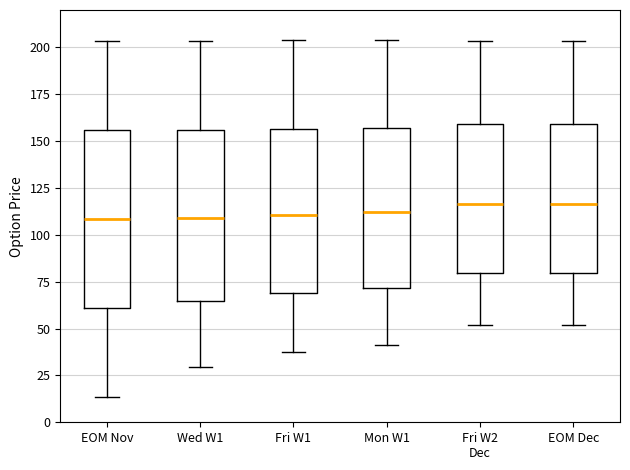

Where does the upper whisker of the box for Wed W1 end on the y-axis? The values are not printed on the chart, so give them approximately, as read against the axis.

205